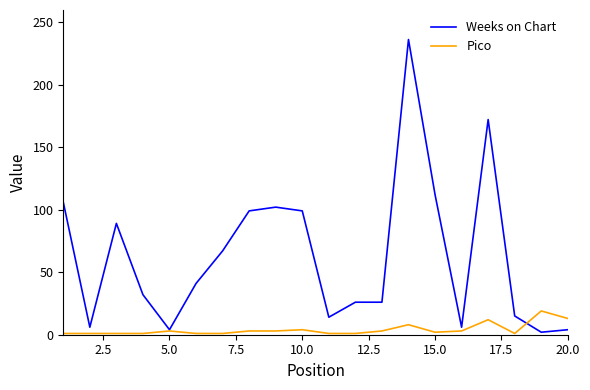

Which series has the largest total across all categories?

Weeks on Chart